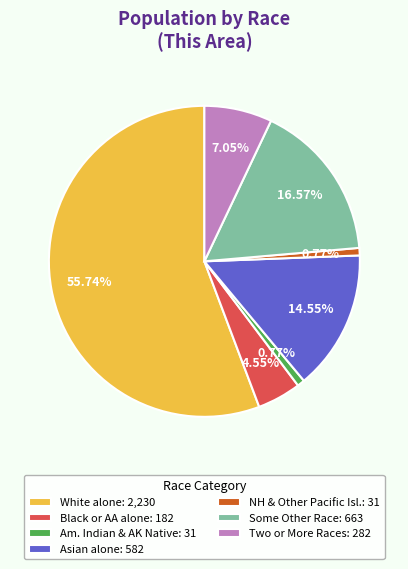

Which slice represents more than half of the pie?

White alone: 2,230